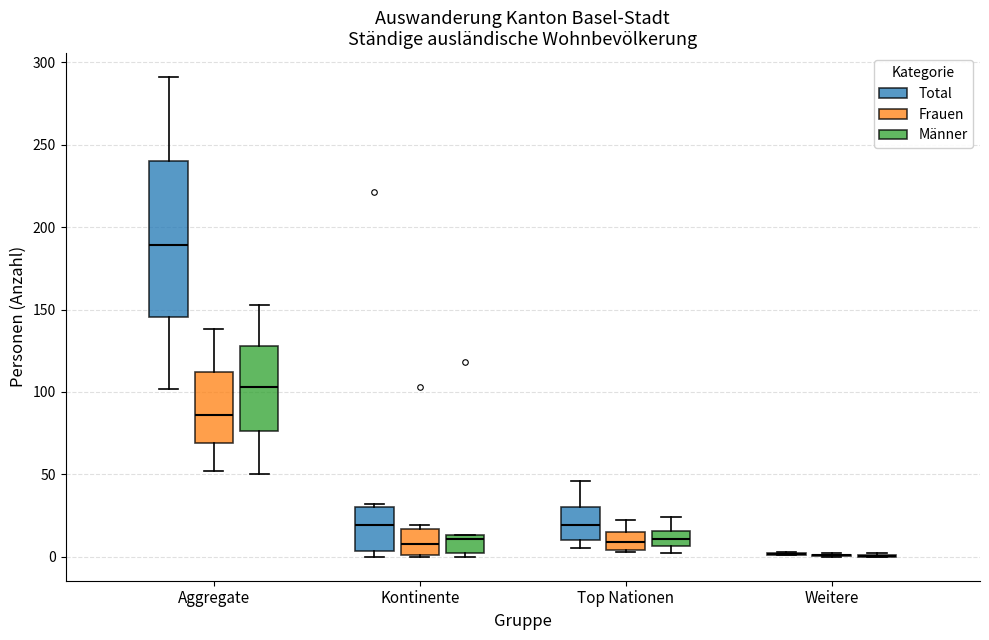

Reading left to right, read every box against the y-axis: the position of its median line, the range the box covers, and the ends of its whiskers. The values are not printed on the chart, so give them approximately, as read against the axis.

Aggregate (Total): median 190, box 145 to 240, whiskers 100 to 290
Aggregate (Frauen): median 85, box 70 to 110, whiskers 50 to 140
Aggregate (Männer): median 105, box 75 to 130, whiskers 50 to 155
Kontinente (Total): median 20, box 5 to 30, whiskers 0 to 30 (just above the box's upper edge)
Kontinente (Frauen): median 10, box 0 to 15, whiskers 0 to 20
Kontinente (Männer): median 10, box 0 to 15, whiskers 0 (just below the box's lower edge) to 15
Top Nationen (Total): median 20, box 10 to 30, whiskers 5 to 45
Top Nationen (Frauen): median 10, box 5 to 15, whiskers 5 to 20
Top Nationen (Männer): median 10, box 5 to 15, whiskers 0 to 25
Weitere (Total): box collapsed to a line at 0, whiskers 0 to 5
Weitere (Frauen): box collapsed to a line at 0, whiskers 0 to 0
Weitere (Männer): box collapsed to a line at 0, whiskers 0 to 0